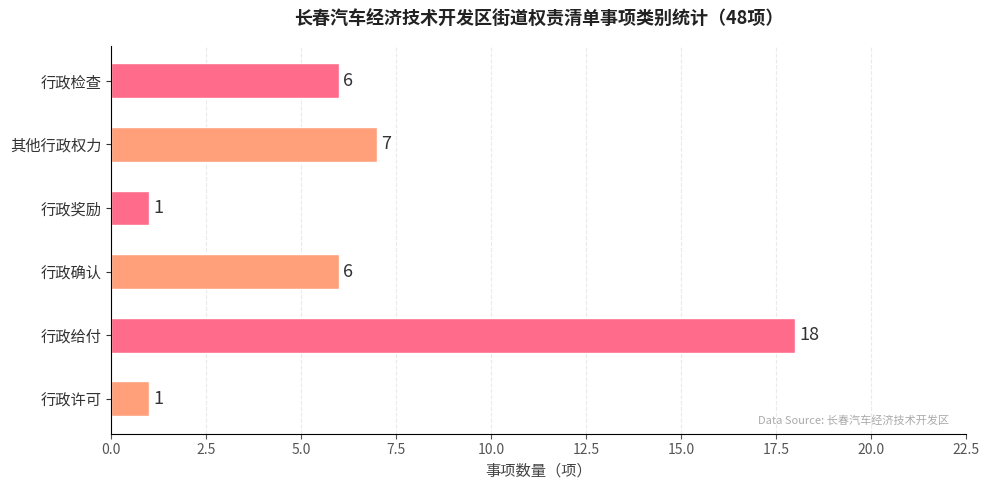

What is the ratio of the value at 其他行政权力 to the value at 行政给付?

0.4